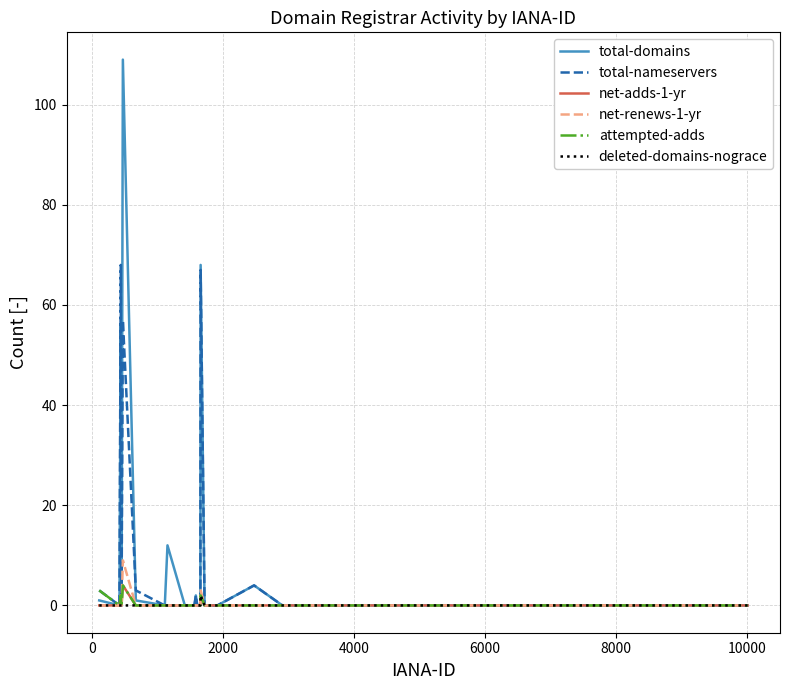

What is the difference between the second highest and minimum values in the net-adds-1-yr series?

2